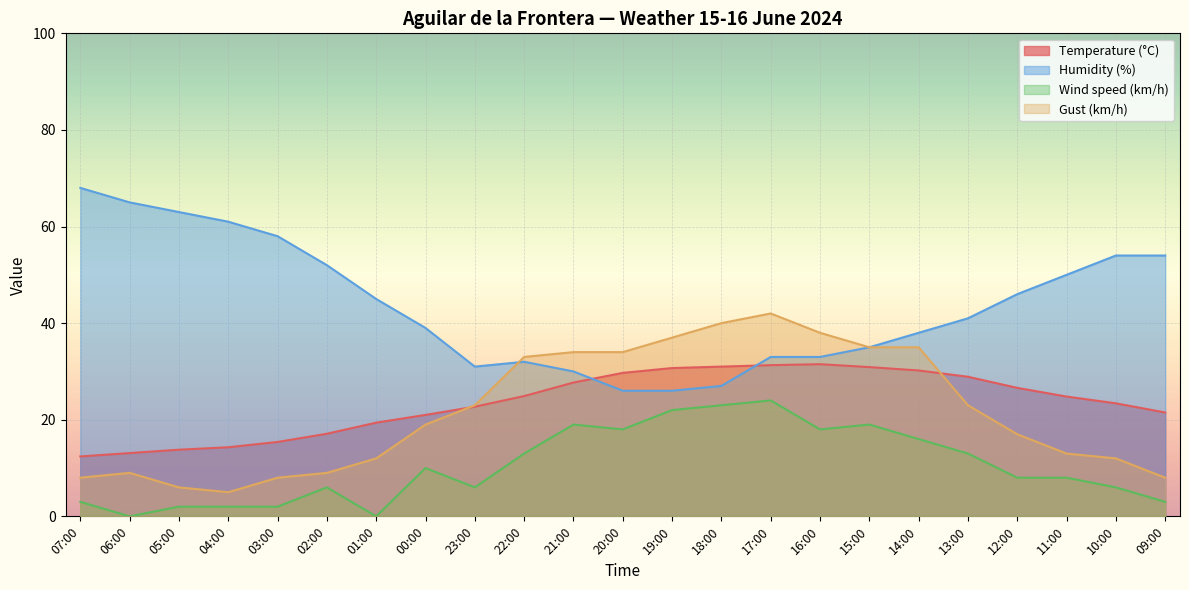

Is it true that Wind speed (km/h) equals 10.9 at 17:00?

False